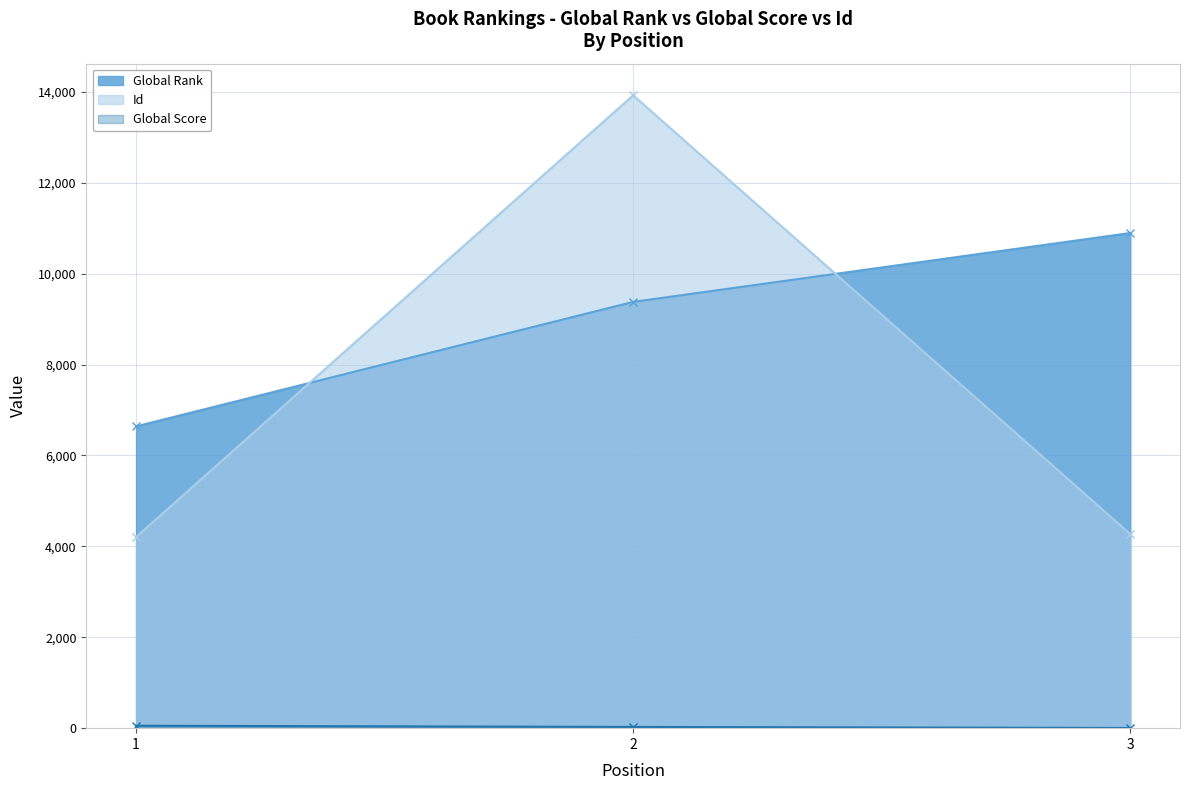

What are all the series names shown in the legend?

Global Rank, Global Score, Id